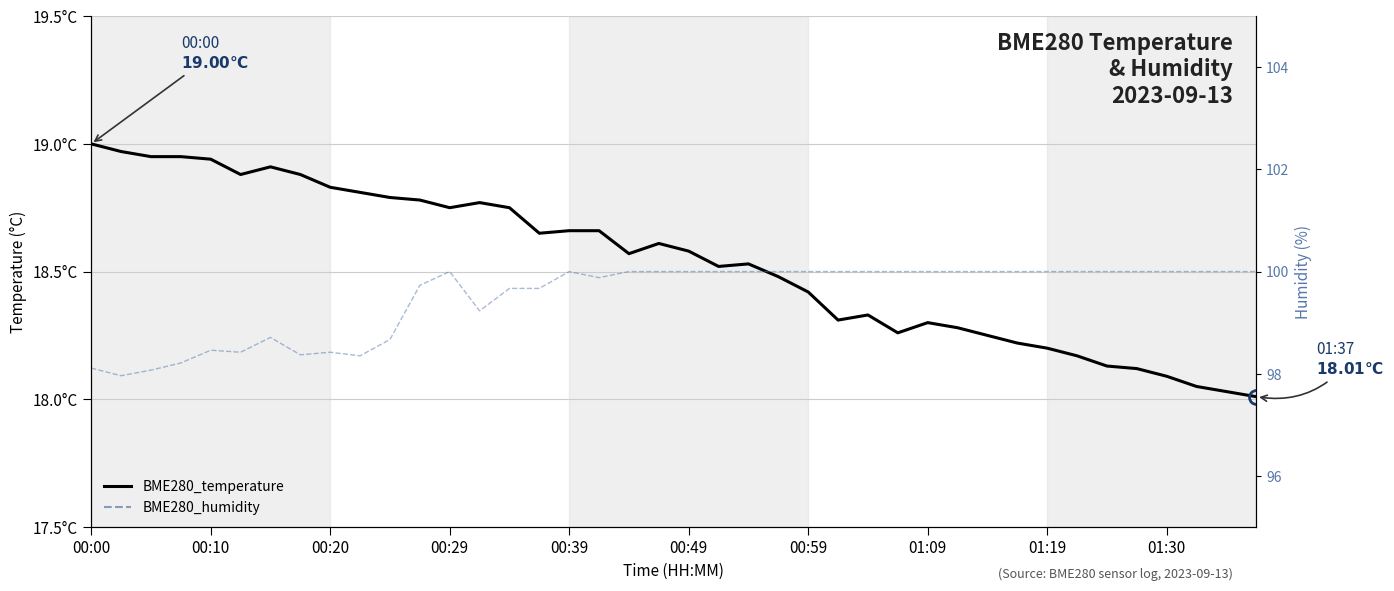

What is the average value of the BME280_temperature series?

18.5